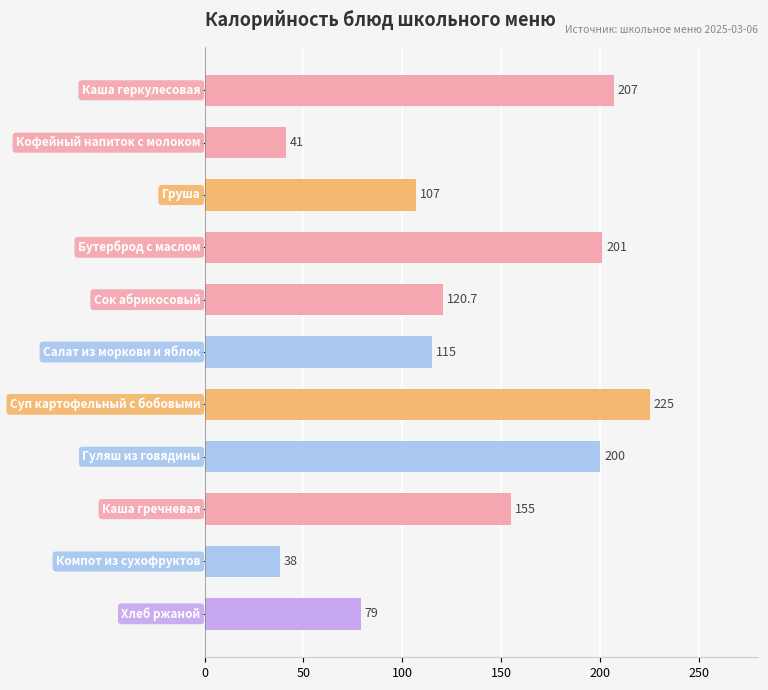

How many series are shown in this chart?

1